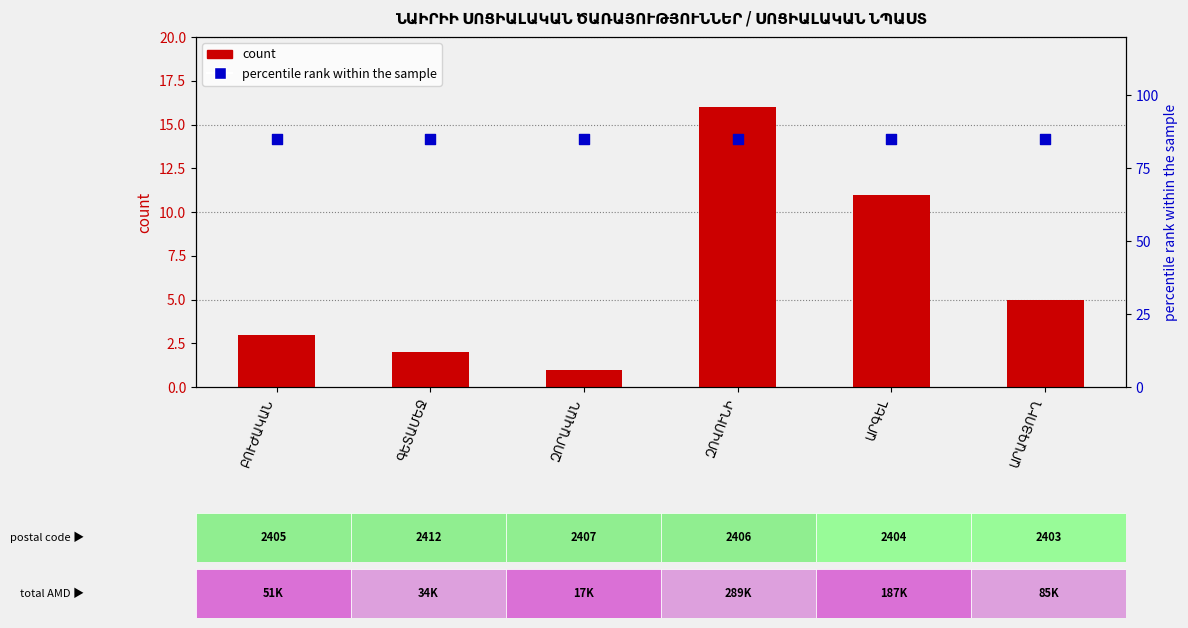

What is the total value across all series at ԱՐԳԵԼ?

96